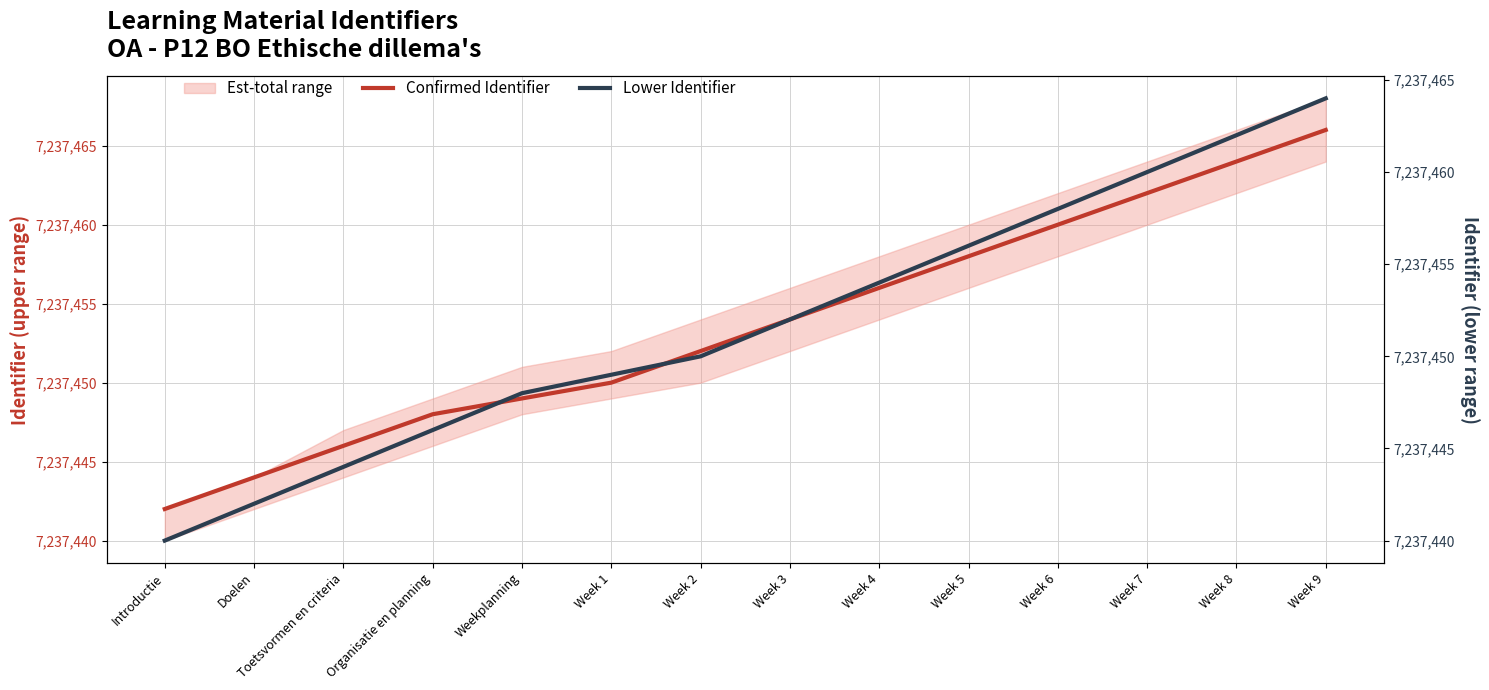

Is the value of Lower Identifier at Week 7 greater than the value of Confirmed Identifier at Week 3?

Yes